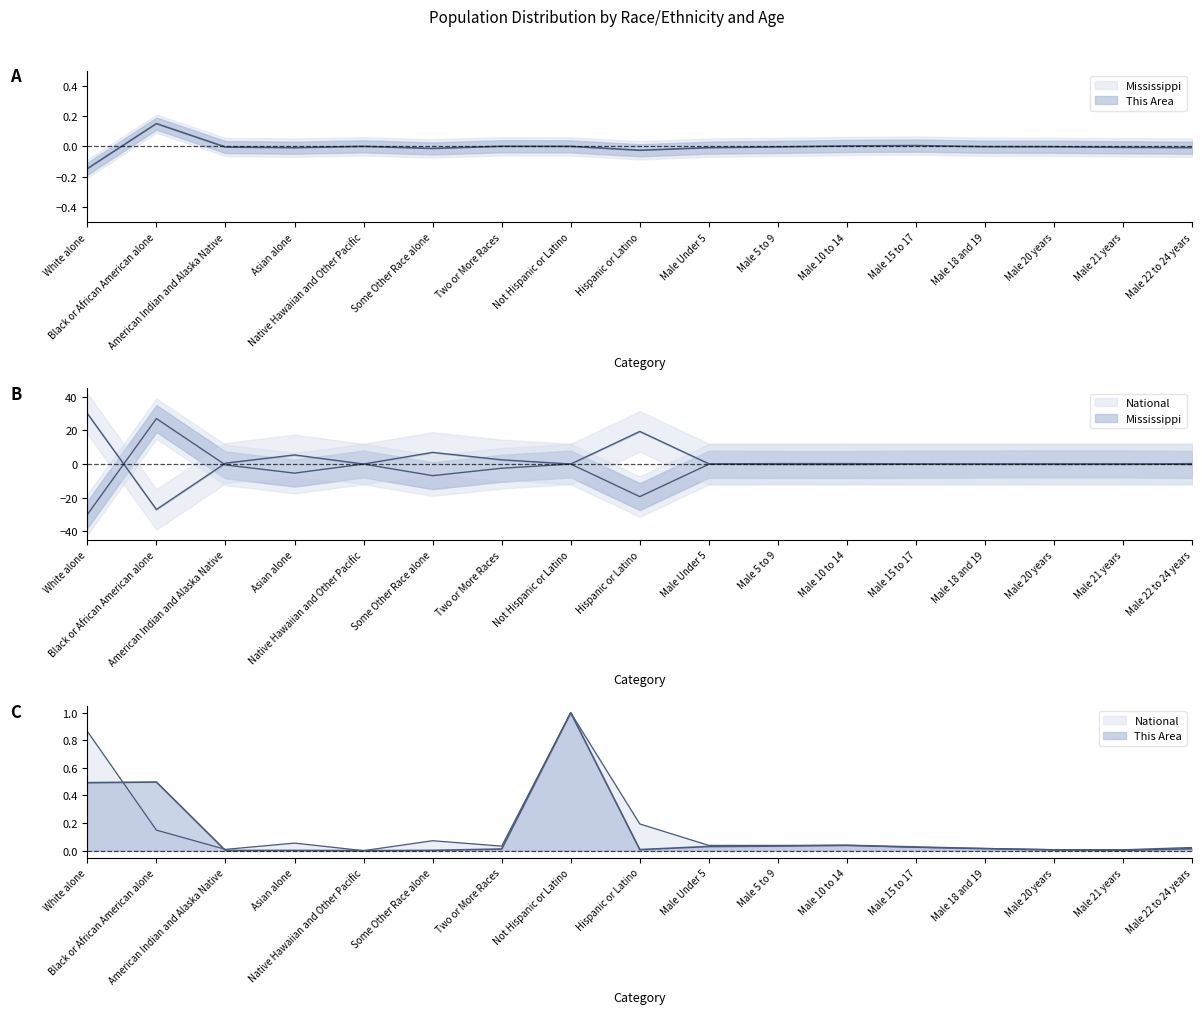

How many data points does each series have?

17